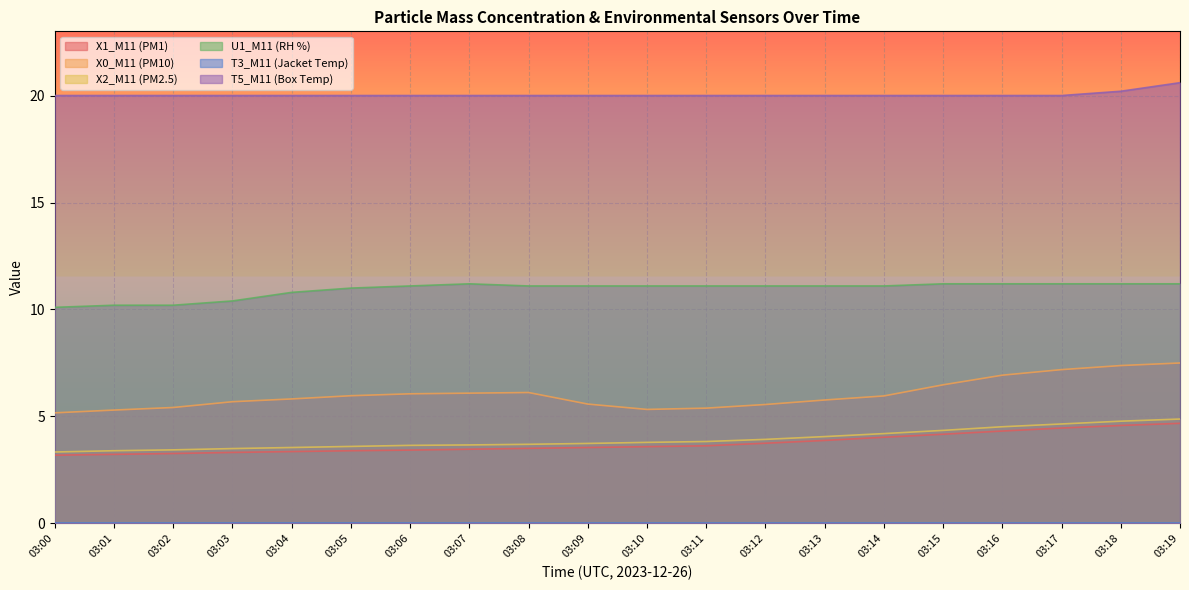

True or false: X0_M11 (PM10) has more than 1 interior local peaks.

False